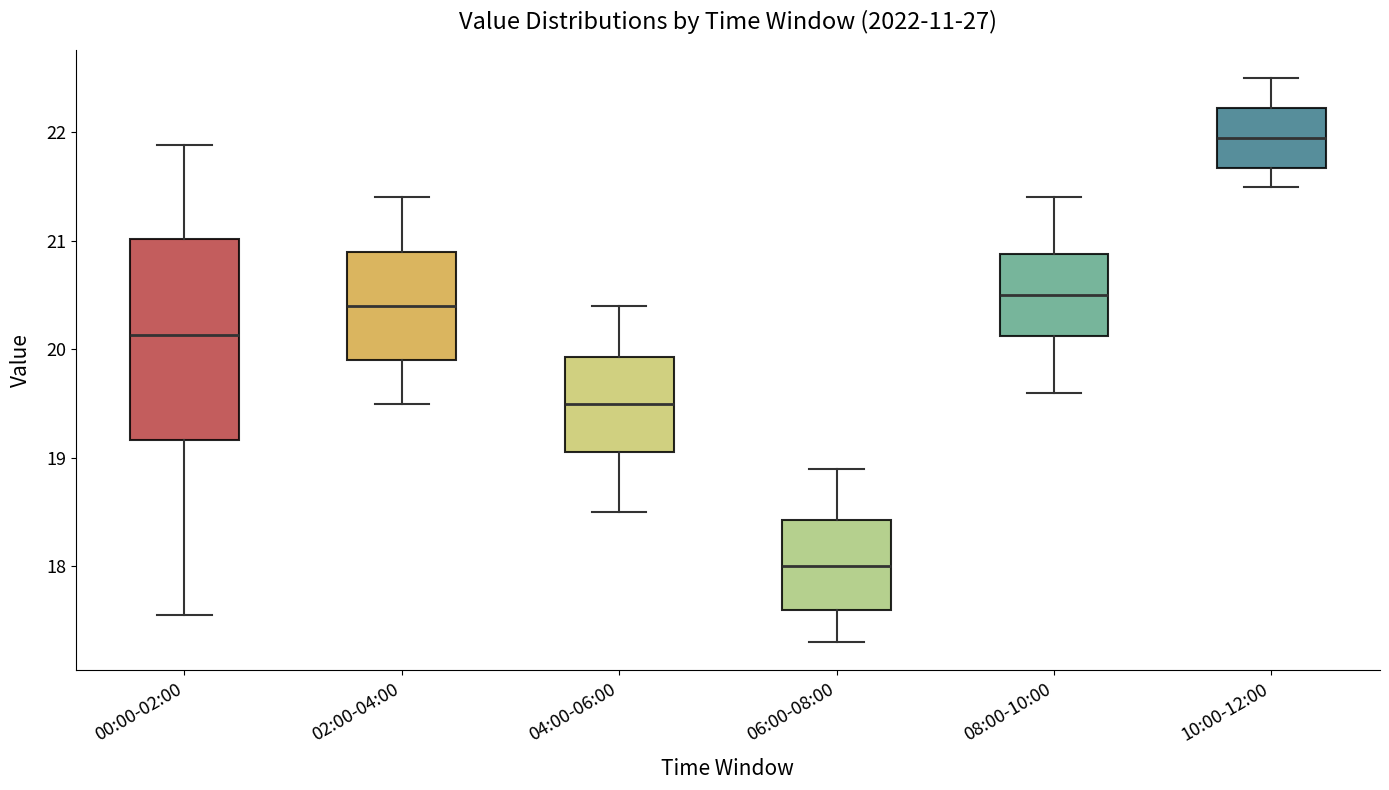

Which box has the highest median line?

10:00-12:00